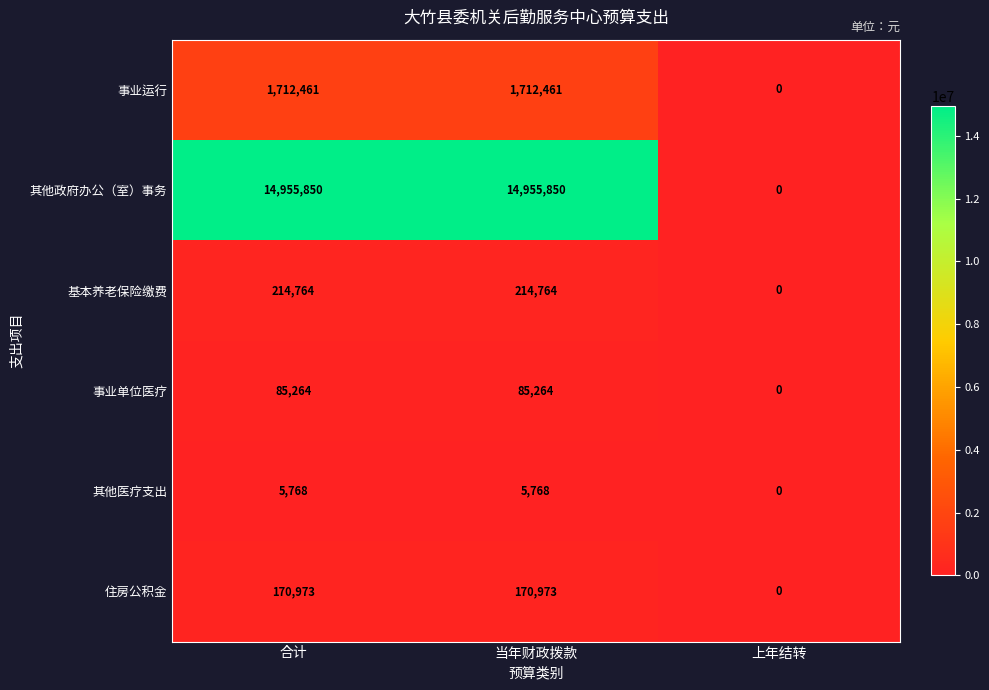

Between 当年财政拨款 and 上年结转, which series saw the biggest shift?

其他政府办公（室）事务